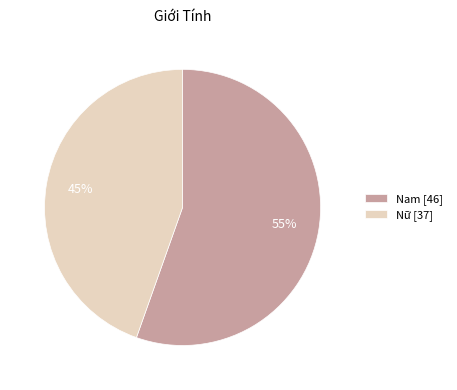

Approximately how many times larger is the value at Nam compared to Nữ?

1.2